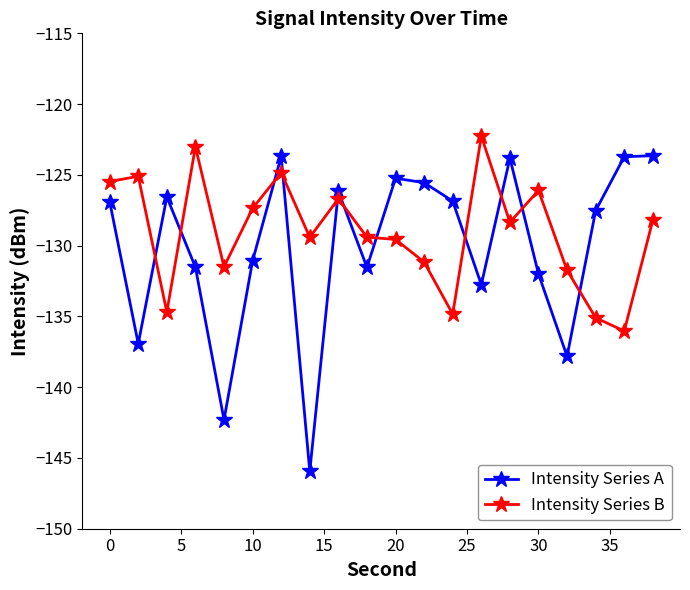

True or false: Intensity Series B and Intensity Series A intersect in this chart.

True